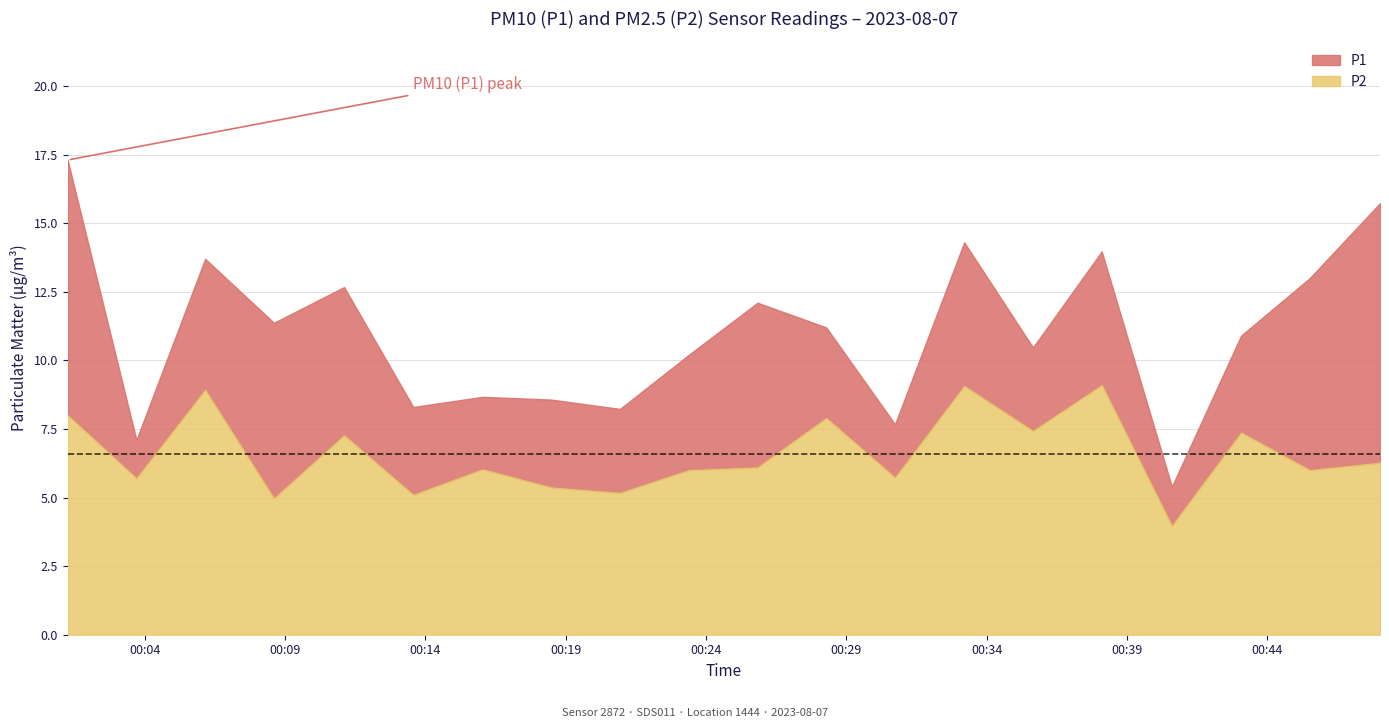

True or false: P1 and P2 cross at least once.

False